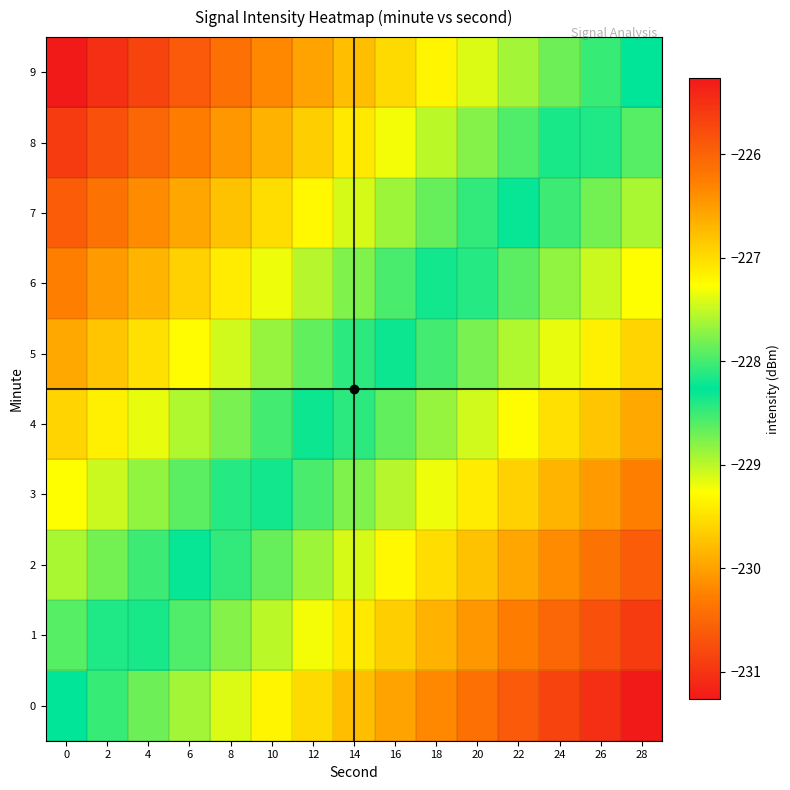

Reading left to right, list all the values displayed in this chart.

0: 0=-228.3	2=-228.1	4=-227.8	6=-227.6	8=-227.4	10=-227.2	12=-227.0	14=-226.8	16=-226.6	18=-226.3	20=-226.1	22=-225.9	24=-225.7	26=-225.5	28=-225.3
1: 0=-228.6	2=-228.4	4=-228.2	6=-228.0	8=-227.7	10=-227.5	12=-227.3	14=-227.1	16=-226.9	18=-226.7	20=-226.5	22=-226.2	24=-226.0	26=-225.8	28=-225.6
2: 0=-228.9	2=-228.7	4=-228.5	6=-228.3	8=-228.1	10=-227.9	12=-227.6	14=-227.4	16=-227.2	18=-227.0	20=-226.8	22=-226.6	24=-226.4	26=-226.1	28=-225.9
3: 0=-229.3	2=-229.1	4=-228.8	6=-228.6	8=-228.4	10=-228.2	12=-228.0	14=-227.8	16=-227.6	18=-227.3	20=-227.1	22=-226.9	24=-226.7	26=-226.5	28=-226.3
4: 0=-229.6	2=-229.4	4=-229.2	6=-229.0	8=-228.7	10=-228.5	12=-228.3	14=-228.1	16=-227.9	18=-227.7	20=-227.5	22=-227.2	24=-227.0	26=-226.8	28=-226.6
5: 0=-229.9	2=-229.7	4=-229.5	6=-229.3	8=-229.1	10=-228.9	12=-228.6	14=-228.4	16=-228.2	18=-228.0	20=-227.8	22=-227.6	24=-227.4	26=-227.1	28=-226.9
6: 0=-230.3	2=-230.1	4=-229.8	6=-229.6	8=-229.4	10=-229.2	12=-229.0	14=-228.8	16=-228.6	18=-228.3	20=-228.1	22=-227.9	24=-227.7	26=-227.5	28=-227.3
7: 0=-230.6	2=-230.4	4=-230.2	6=-230.0	8=-229.7	10=-229.5	12=-229.3	14=-229.1	16=-228.9	18=-228.7	20=-228.5	22=-228.2	24=-228.0	26=-227.8	28=-227.6
8: 0=-230.9	2=-230.7	4=-230.5	6=-230.3	8=-230.1	10=-229.9	12=-229.6	14=-229.4	16=-229.2	18=-229.0	20=-228.8	22=-228.6	24=-228.4	26=-228.1	28=-227.9
9: 0=-231.3	2=-231.1	4=-230.8	6=-230.6	8=-230.4	10=-230.2	12=-230.0	14=-229.8	16=-229.6	18=-229.3	20=-229.1	22=-228.9	24=-228.7	26=-228.5	28=-228.3